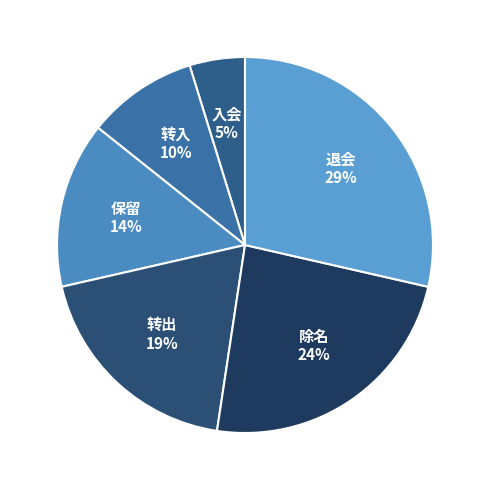

What percentage is the 转入 slice, to the nearest percent?

10%